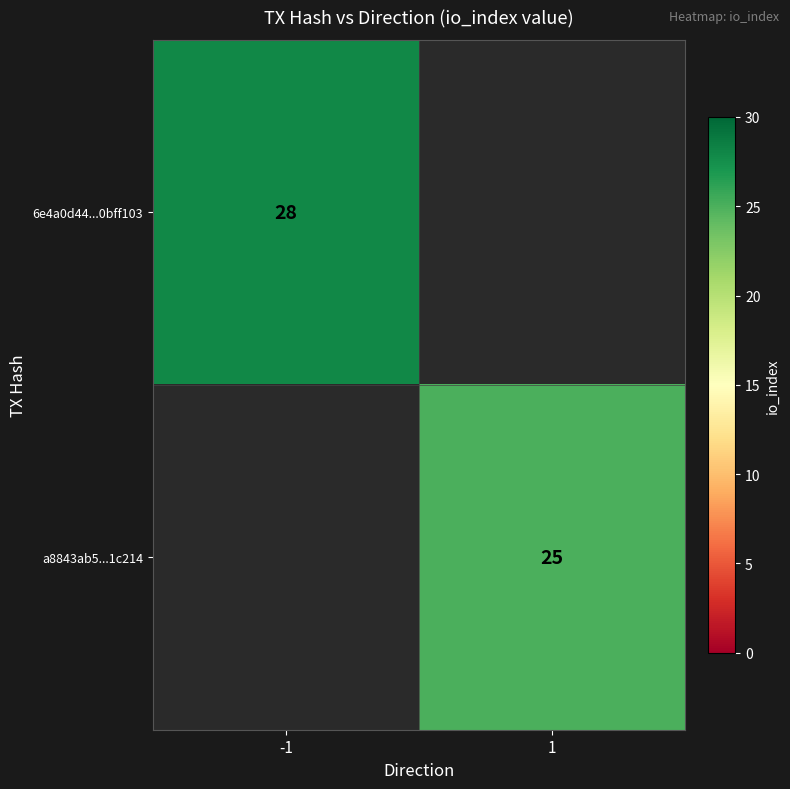

Is it true that a8843ab5...1c214 equals 25 at 1?

True